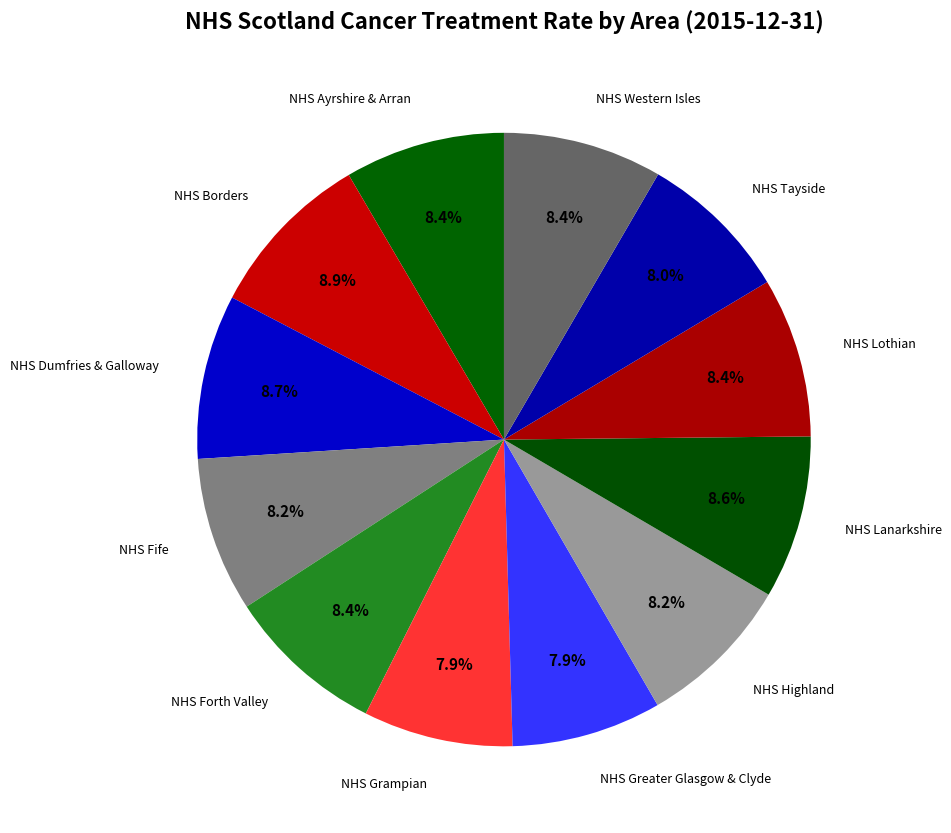

To the nearest percent, what is the difference between the largest and smallest slice percentages?

1%